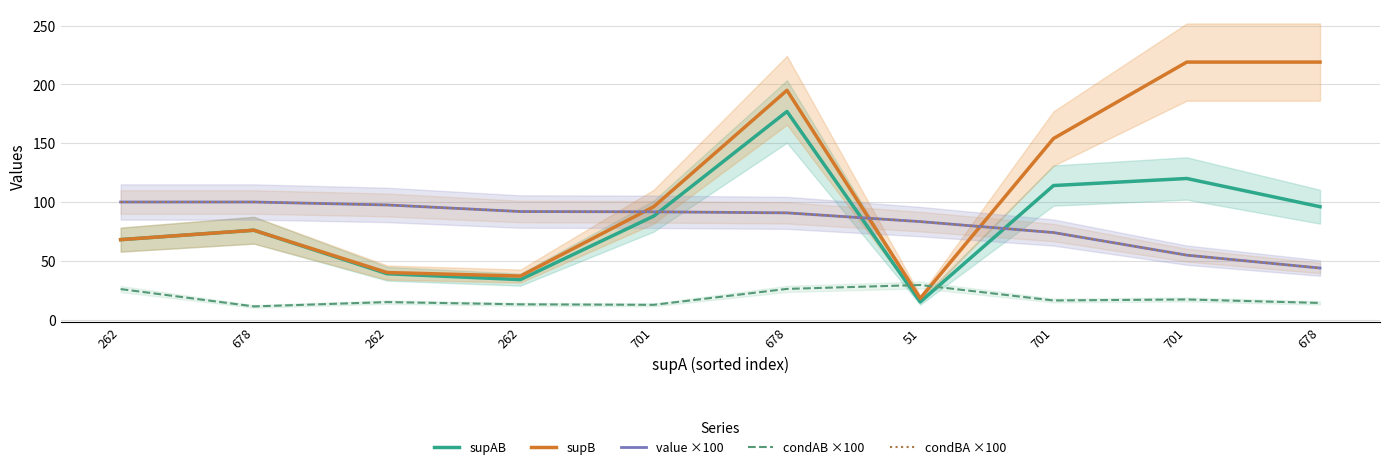

Where does the supB series first go above 96?

678